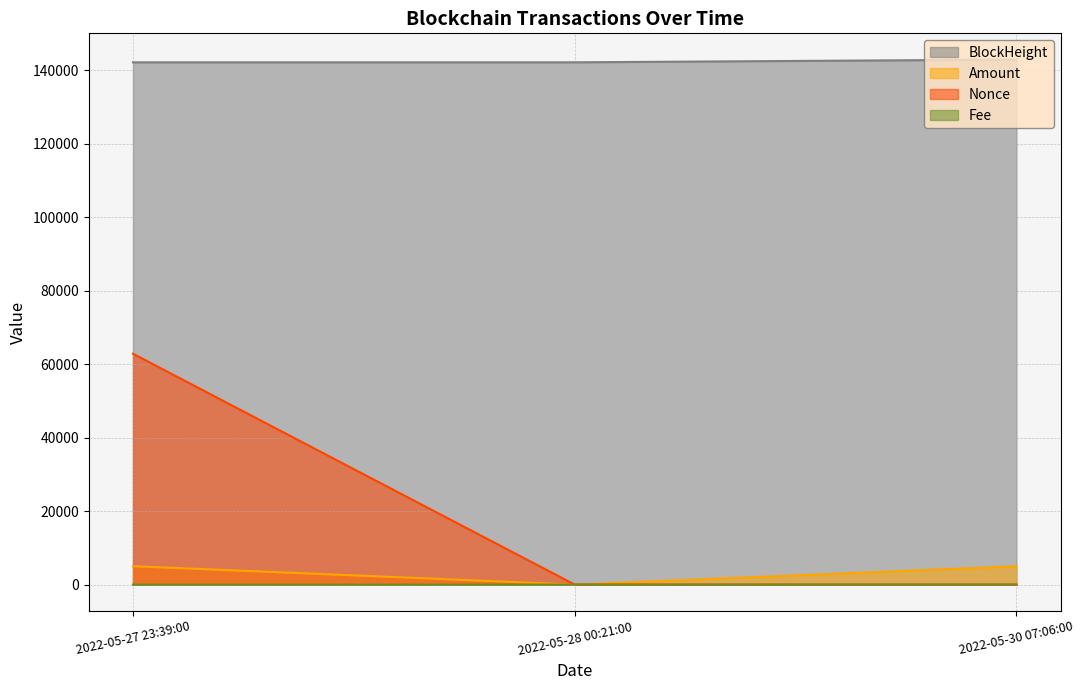

List the series in order of their peak value, highest first.

BlockHeight, Nonce, Amount, Fee